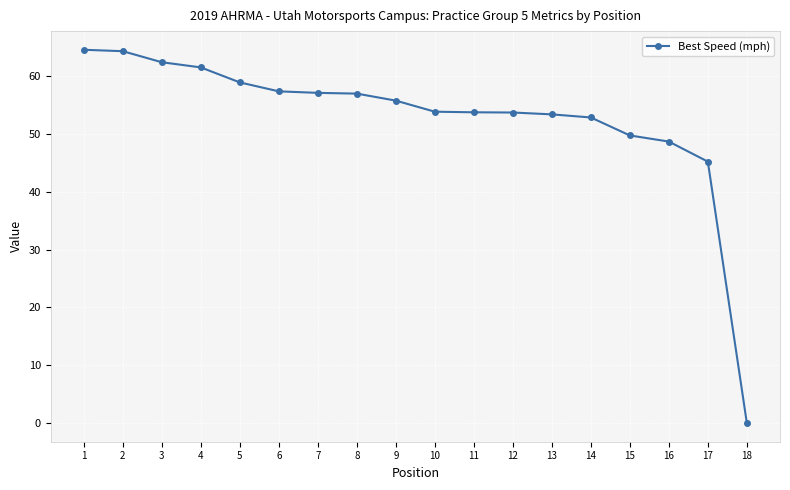

What is the change in value from 5 to 18?

-59.0